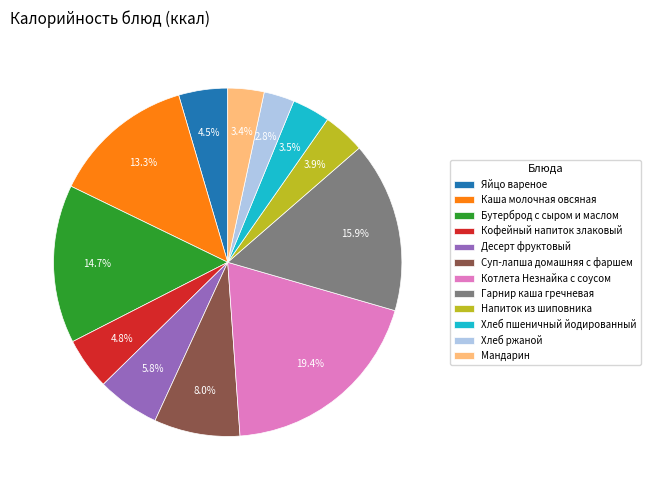

What is the smallest slice in the pie chart?

Хлеб ржаной